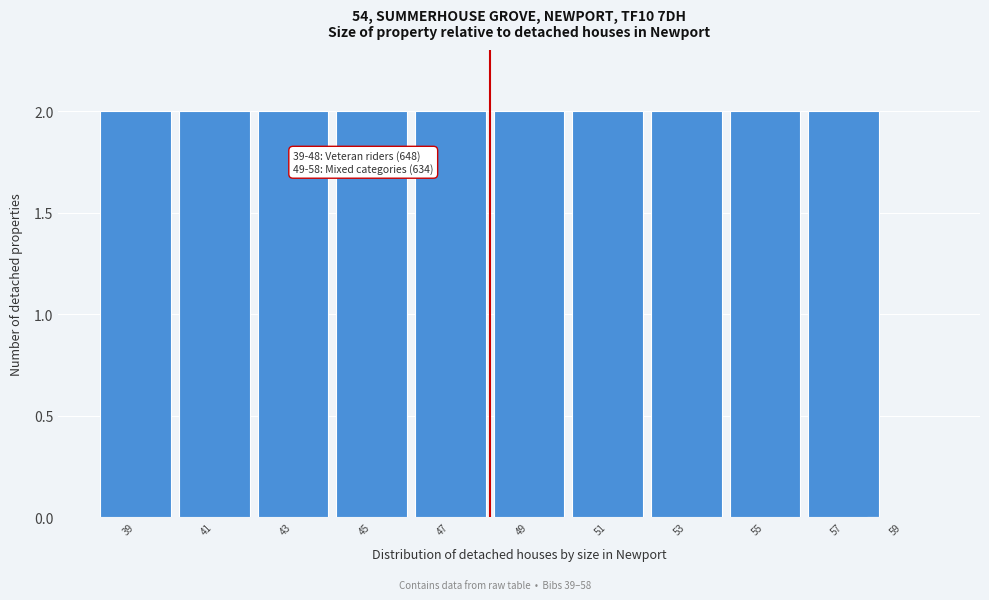

Reading left to right, what are all the values shown in this chart?

39=2	41=2	43=2	45=2	47=2	49=2	51=2	53=2	55=2	57=2	59=0